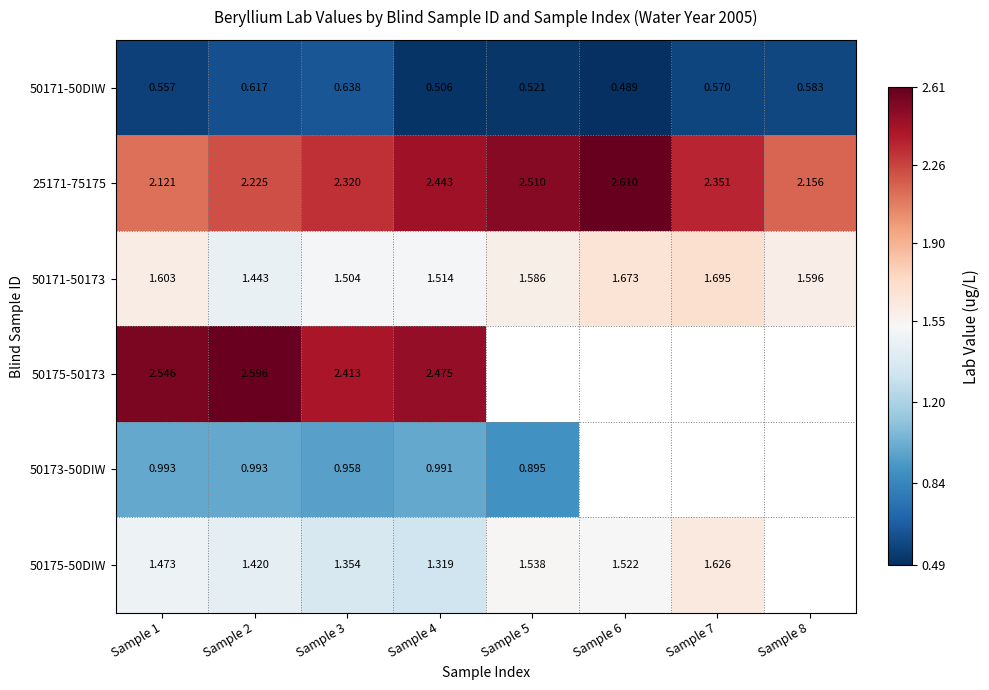

Is the value of 50173-50DIW at Sample 2 greater than the value of 50171-50173 at Sample 5?

No